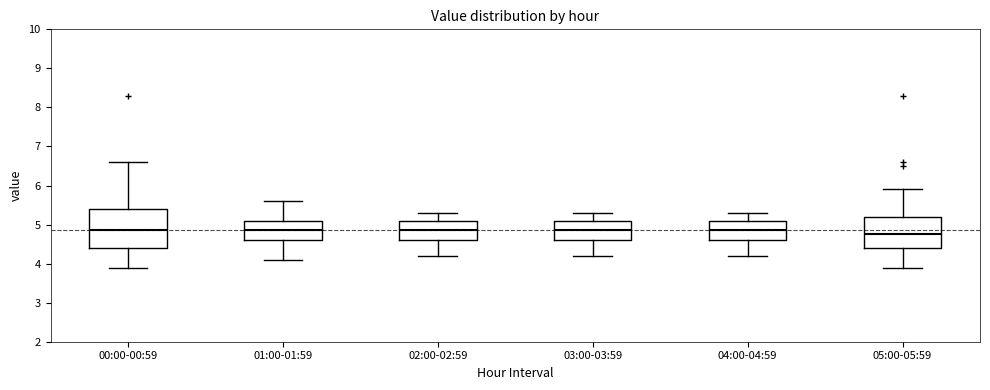

Reading left to right, transcribe this box plot: for each box, give where its median line is, the range the box spans, and where its two whiskers end, as read against the y-axis. The values are not printed on the chart, so give them approximately, as read against the axis.

00:00-00:59: median 4.9, box 4.4 to 5.4, whiskers 3.9 to 6.6
01:00-01:59: median 4.9, box 4.6 to 5.1, whiskers 4.1 to 5.6
02:00-02:59: median 4.9, box 4.6 to 5.1, whiskers 4.2 to 5.3
03:00-03:59: median 4.9, box 4.6 to 5.1, whiskers 4.2 to 5.3
04:00-04:59: median 4.9, box 4.6 to 5.1, whiskers 4.2 to 5.3
05:00-05:59: median 4.8, box 4.4 to 5.2, whiskers 3.9 to 5.9